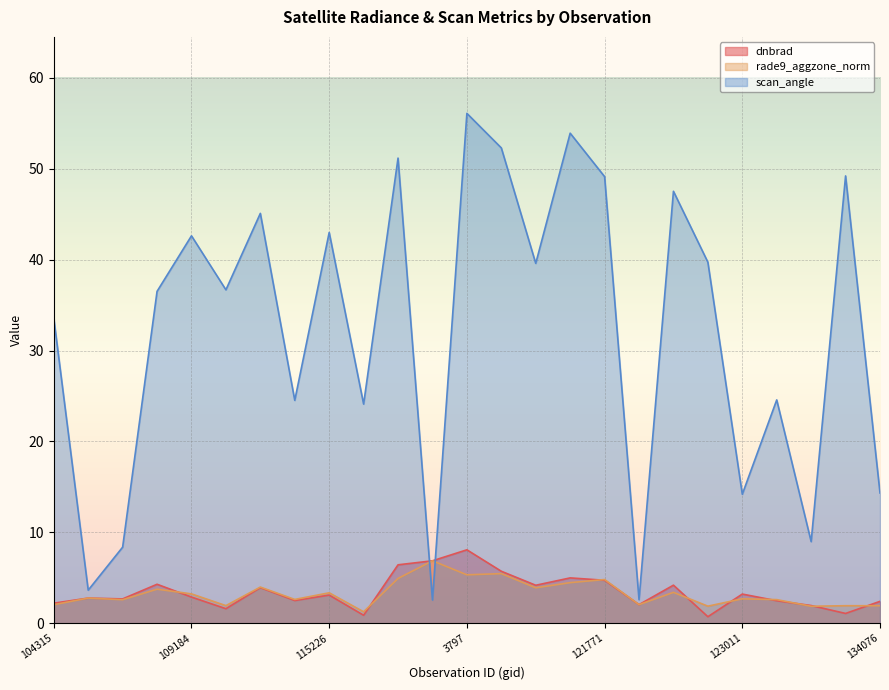

Which series has the largest total across all categories?

scan_angle